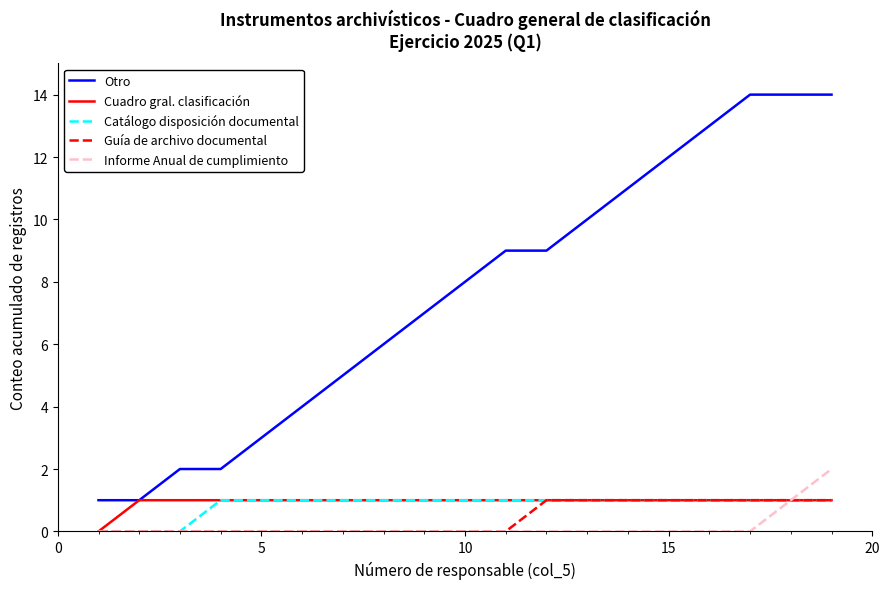

True or false: Guía de archivo documental and Cuadro gral. clasificación cross at least once.

False